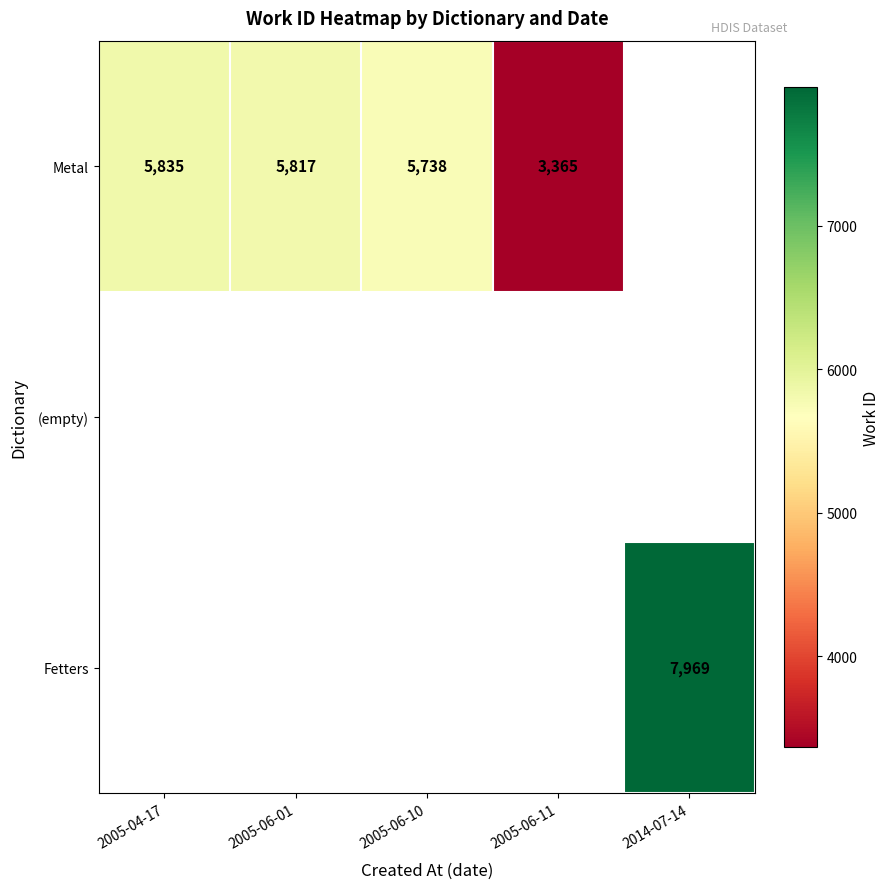

Is it true that Fetters equals 13758 at 2014-07-14?

False